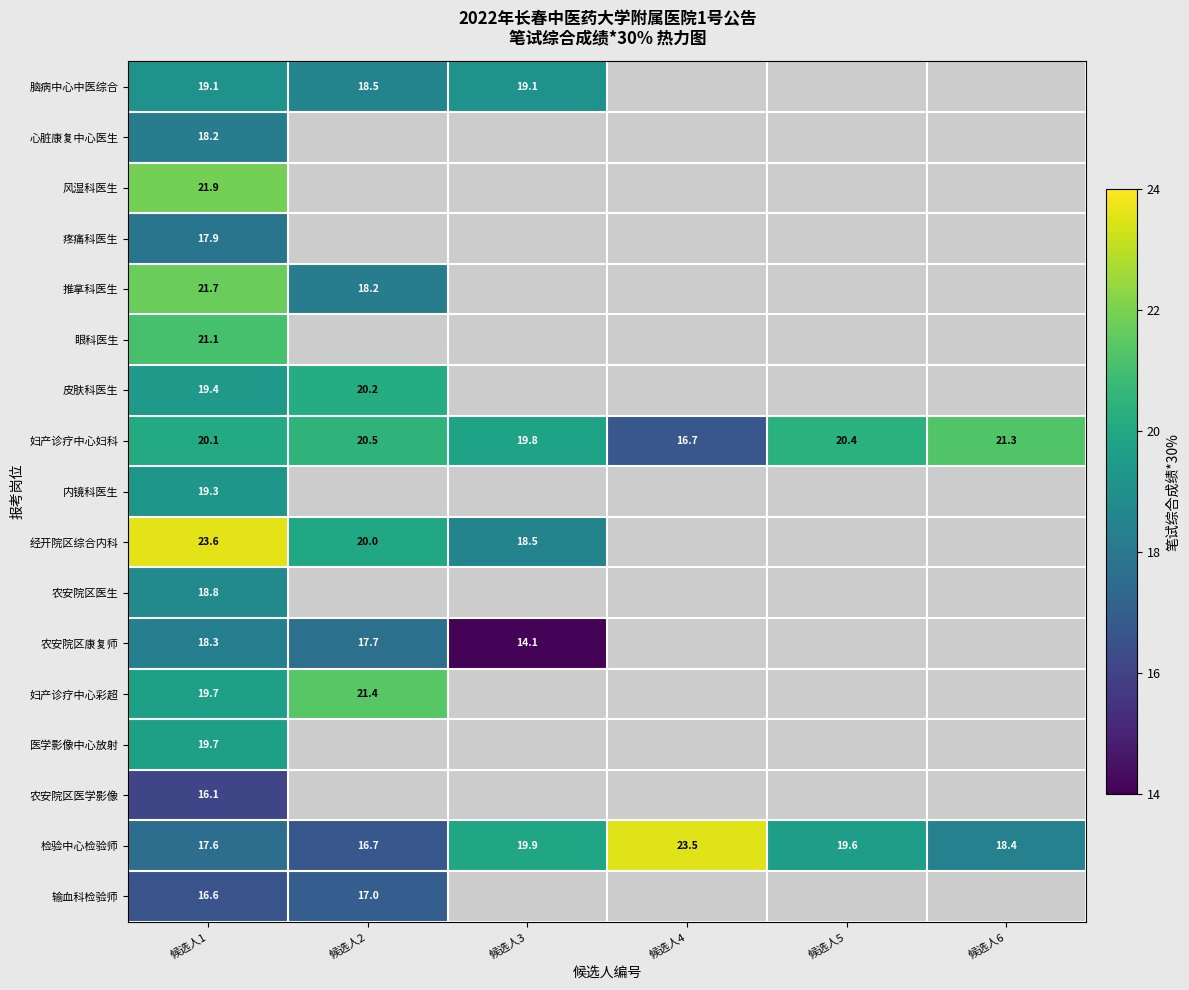

Is it true that 妇产诊疗中心妇科 equals 20.4 at 候选人5?

True